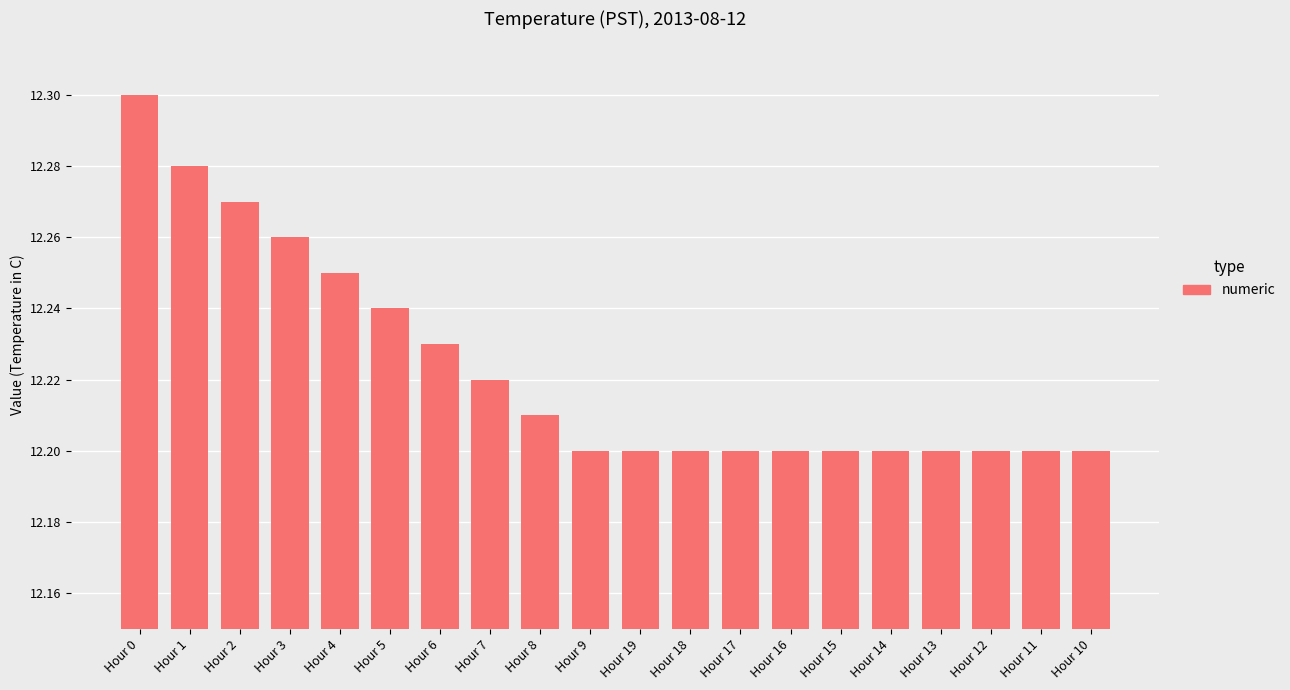

What is the sum of the values at Hour 4 and Hour 7?

24.5